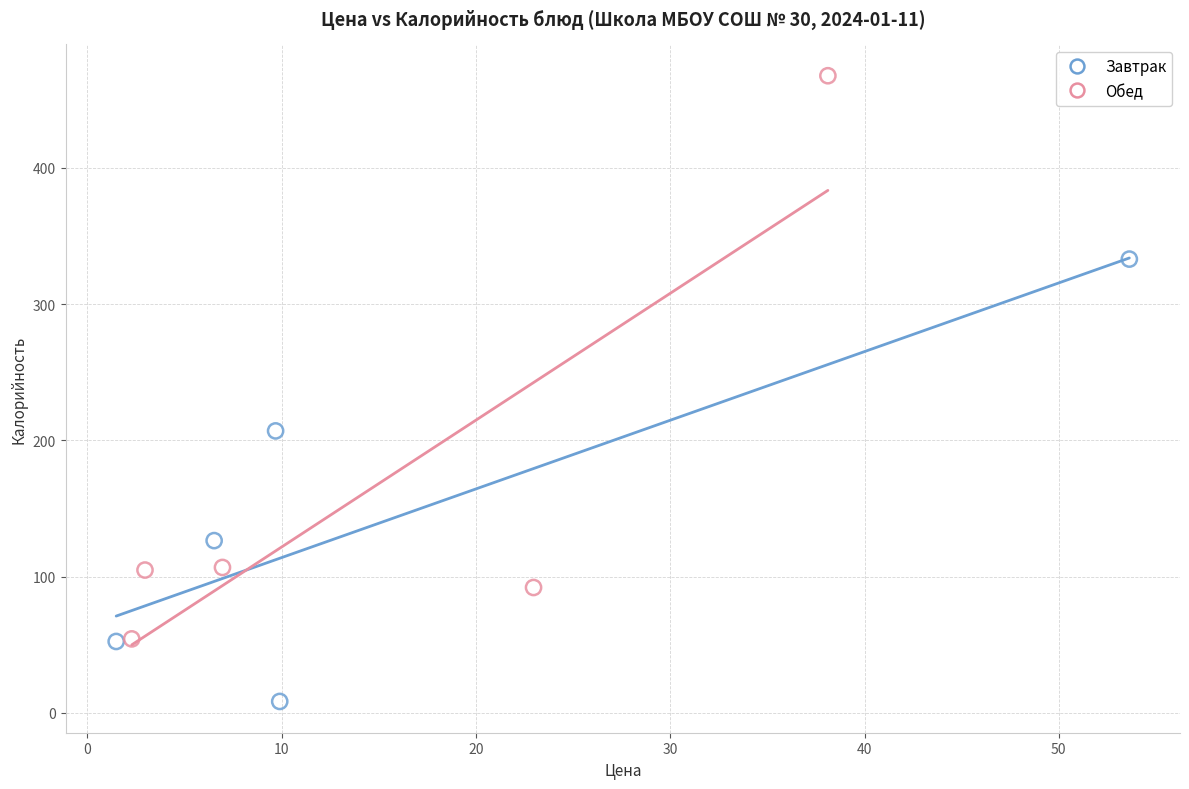

Which series has the widest spread of Y values?

Обед